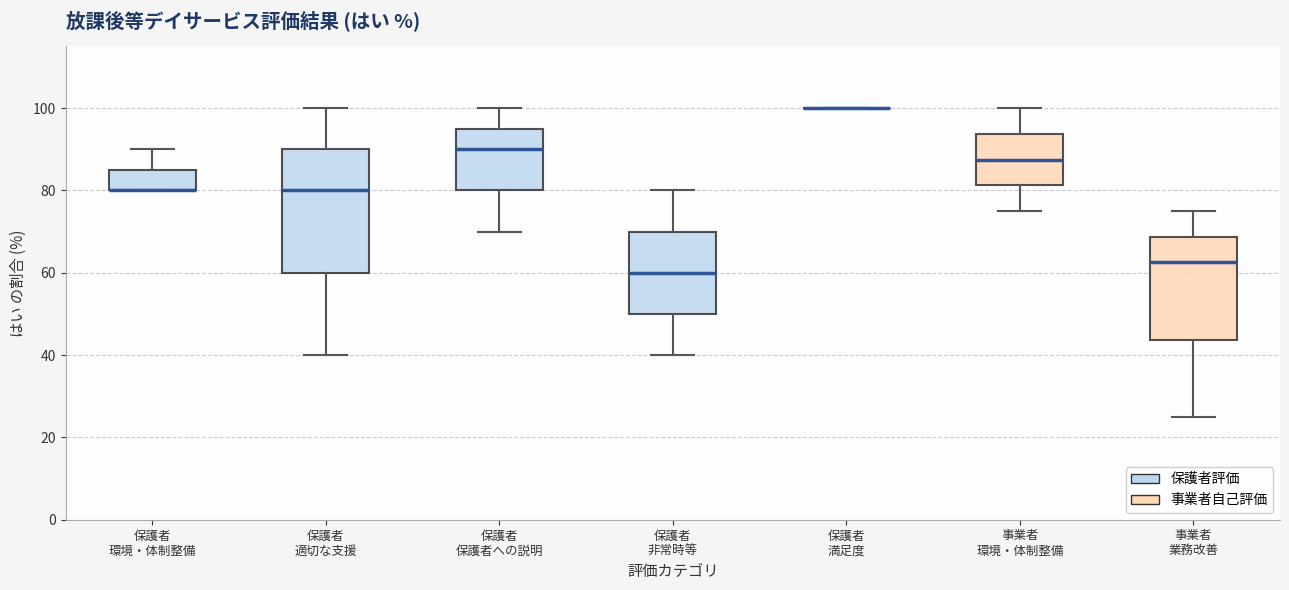

Reading left to right, transcribe this box plot: for each box, give where its median line is, the range the box spans, and where its two whiskers end, as read against the y-axis. The values are not printed on the chart, so give them approximately, as read against the axis.

保護者 環境・体制整備: median 80 (drawn on the box's lower edge), box 80 to 86, whiskers 80 to 90
保護者 適切な支援: median 80, box 60 to 90, whiskers 40 to 100
保護者 保護者への説明: median 90, box 80 to 96, whiskers 70 to 100
保護者 非常時等: median 60, box 50 to 70, whiskers 40 to 80
保護者 満足度: box collapsed to a line at 100, whiskers 100 to 100
事業者 環境・体制整備: median 88, box 82 to 94, whiskers 76 to 100
事業者 業務改善: median 62, box 44 to 68, whiskers 26 to 76